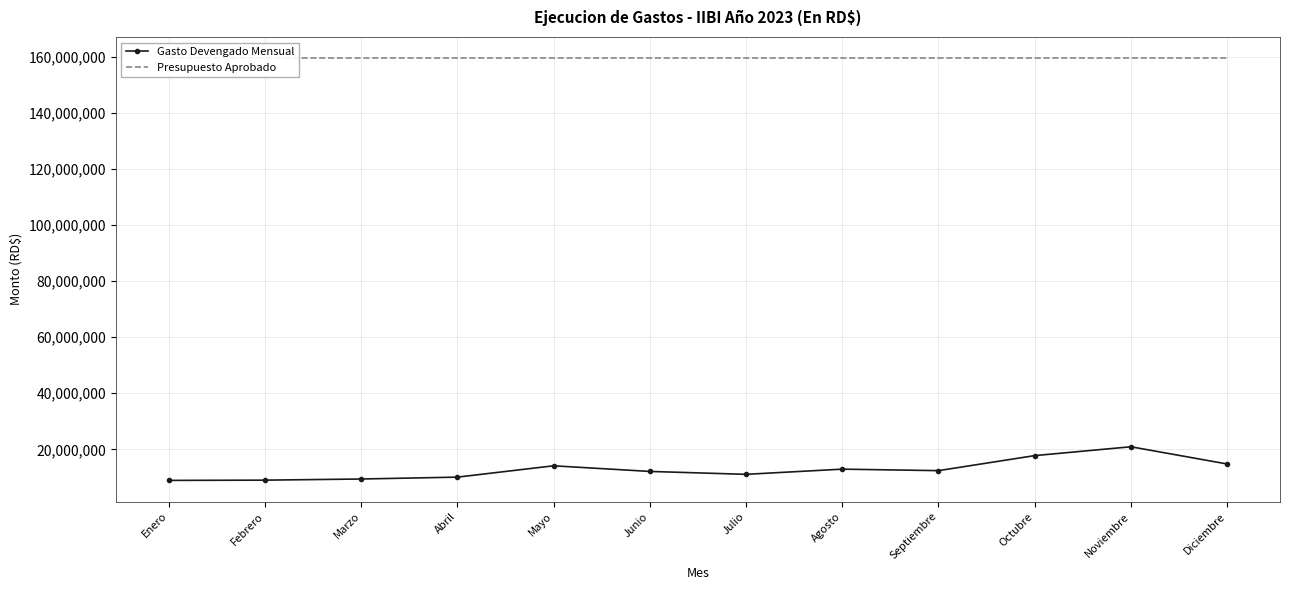

What are all the series names shown in the legend?

Gasto Devengado Mensual, Presupuesto Aprobado